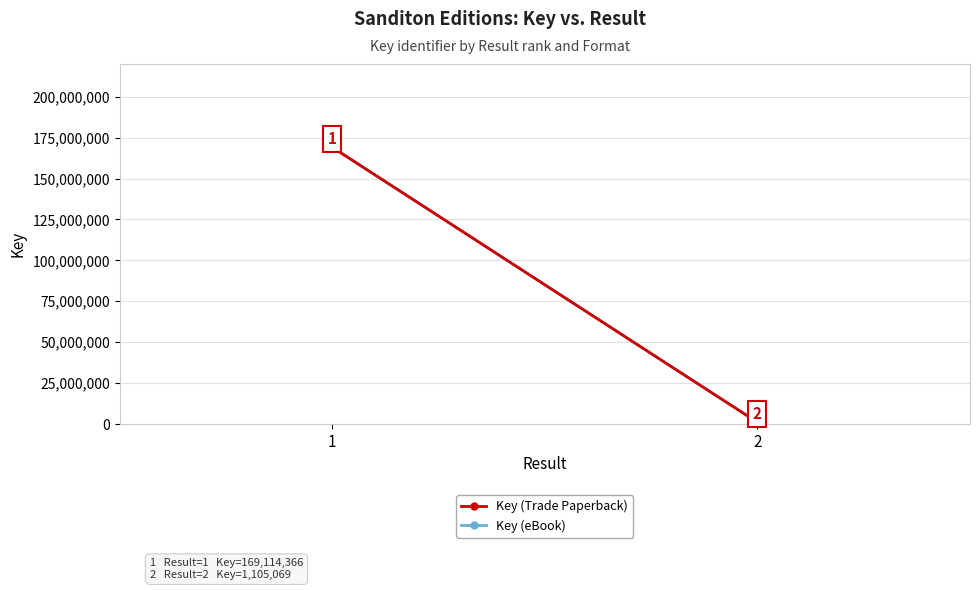

Between 1 and 2, which series saw the biggest shift?

Key (Trade Paperback)